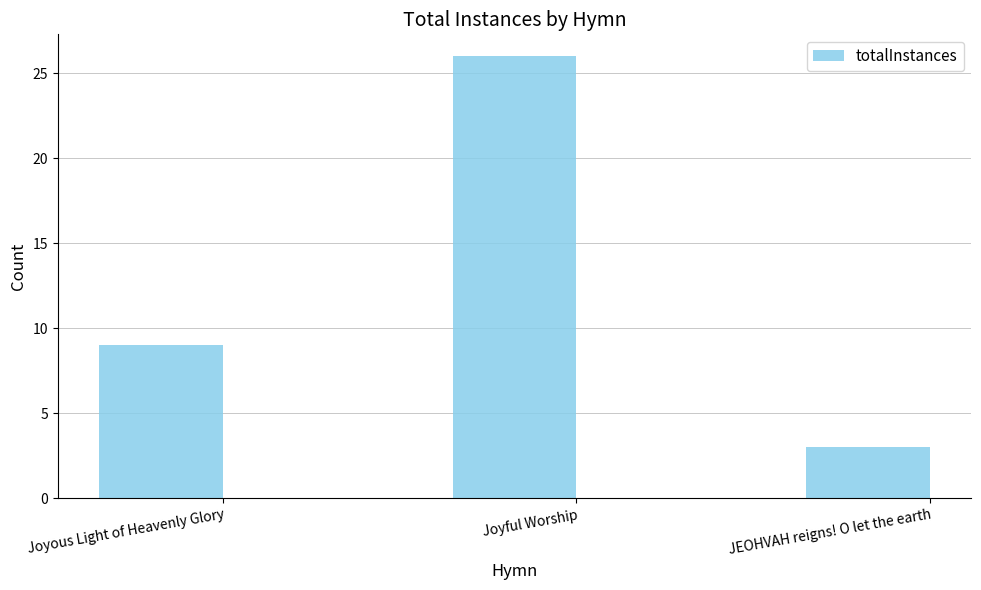

The chart shows a value of 4 at JEOHVAH reigns! O let the earth. True or false?

False